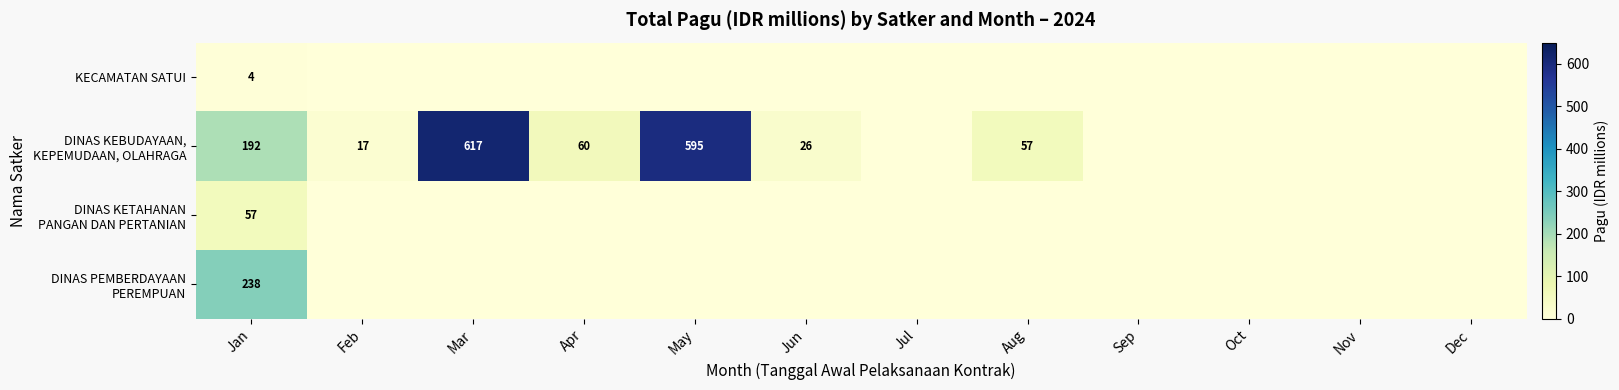

Is the value of DINAS PEMBERDAYAAN PEREMPUAN at Oct greater than the value of KECAMATAN SATUI at Feb?

No